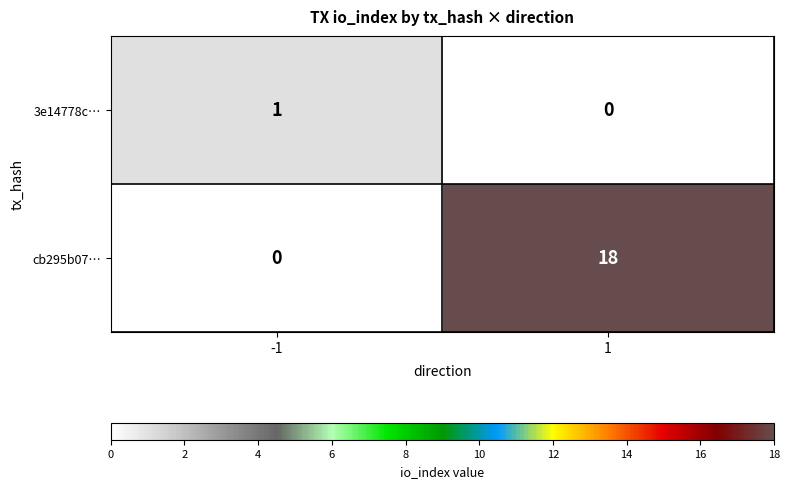

At how many categories does at least one series exceed 8?

1